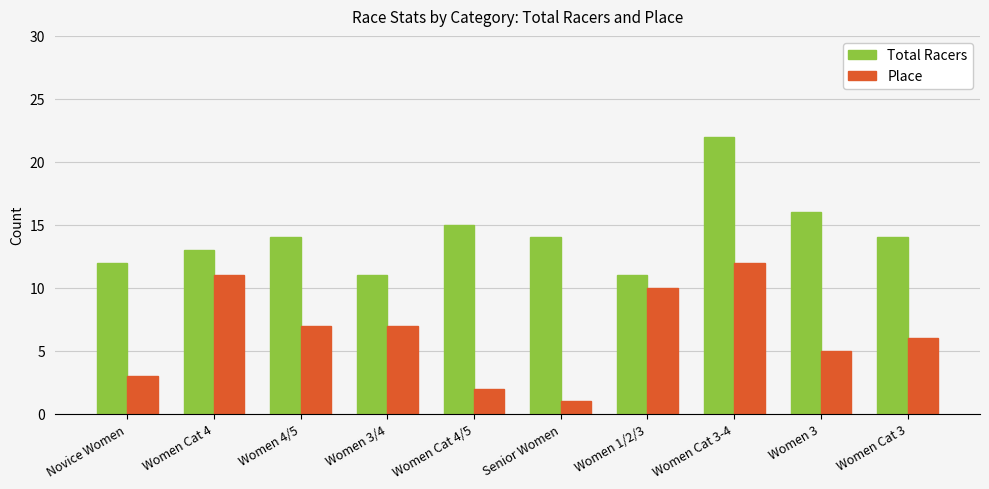

What is the difference between the highest and lowest values at Novice Women?

9